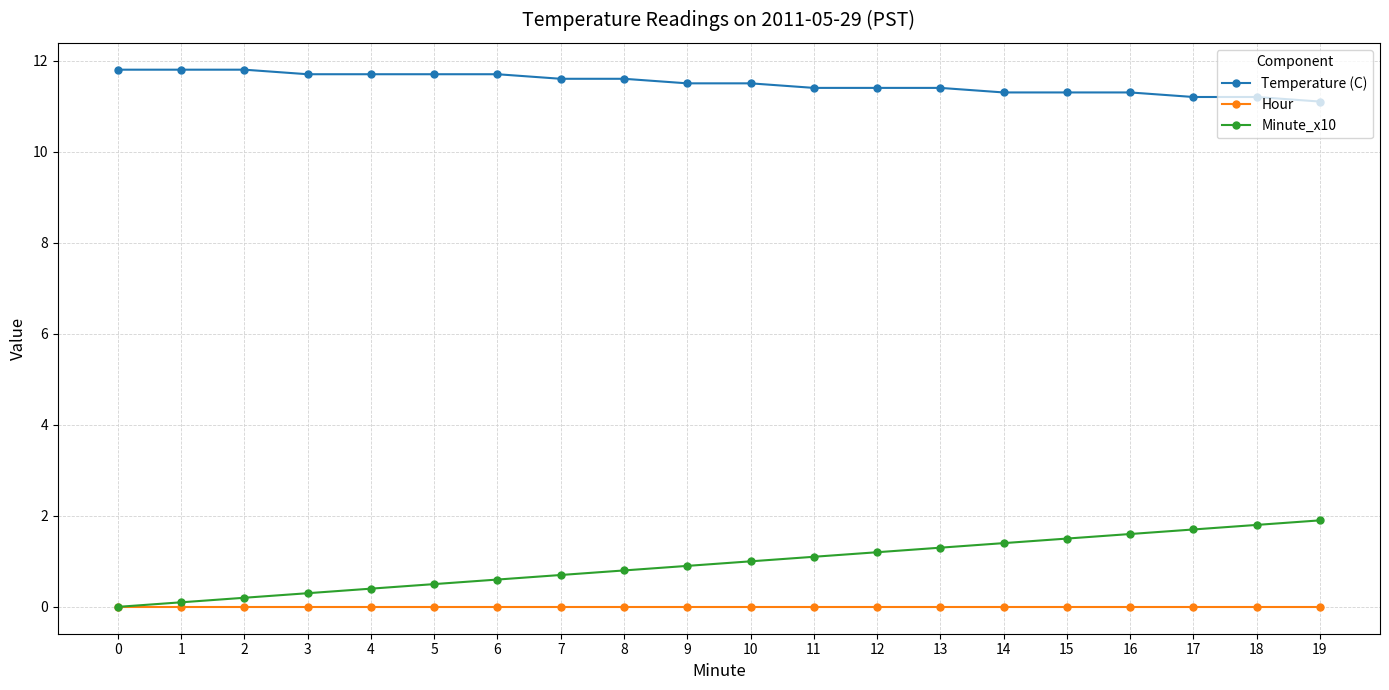

What is the difference between the second highest and minimum values in the Temperature (C) series?

0.7